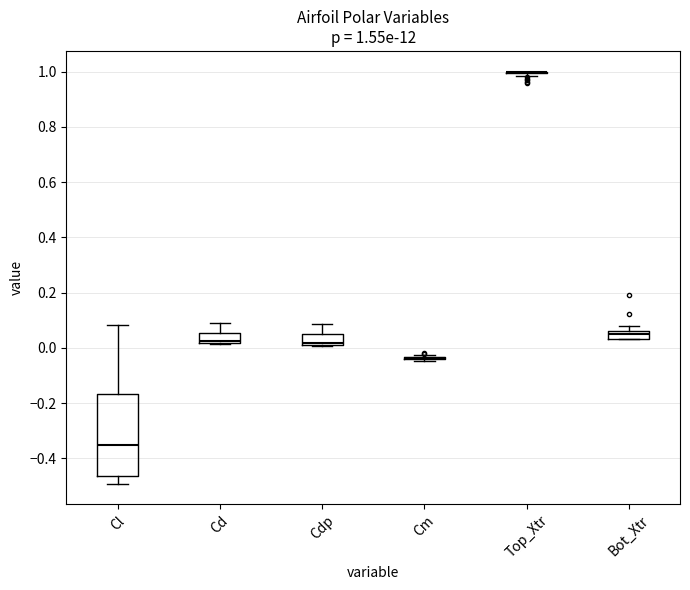

Which box is the tallest, from its lower edge to its upper edge?

Cl